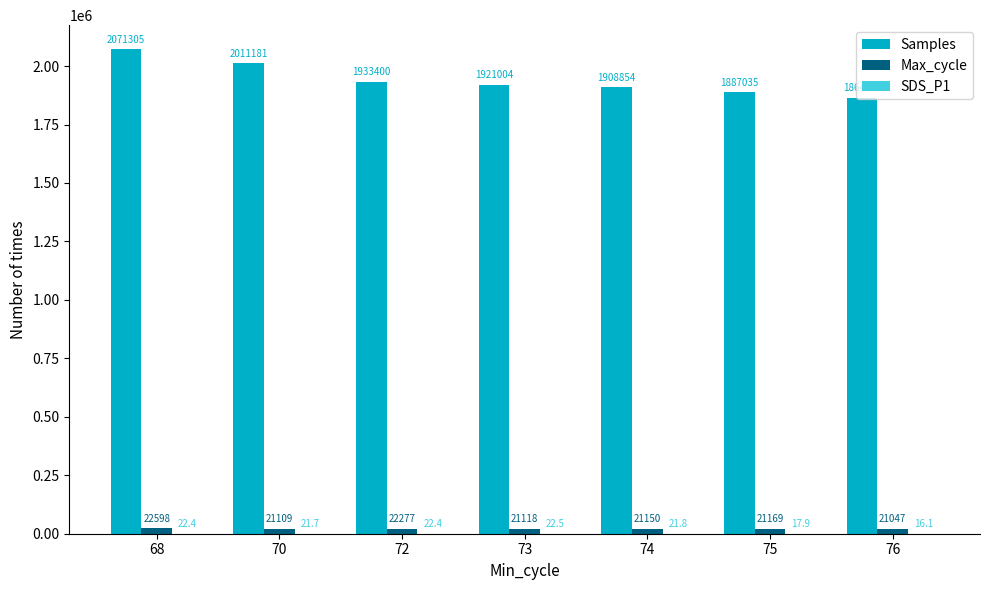

Which series has the largest total across all categories?

Samples